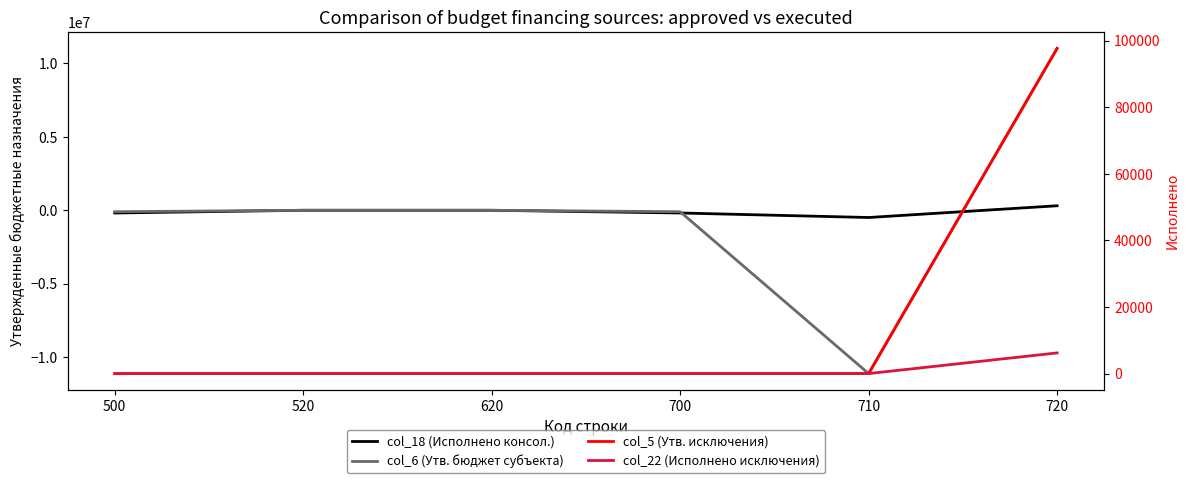

What are all the series names shown in the legend?

col_18 (Исполнено консол.), col_6 (Утв. бюджет субъекта), col_5 (Утв. исключения), col_22 (Исполнено исключения)